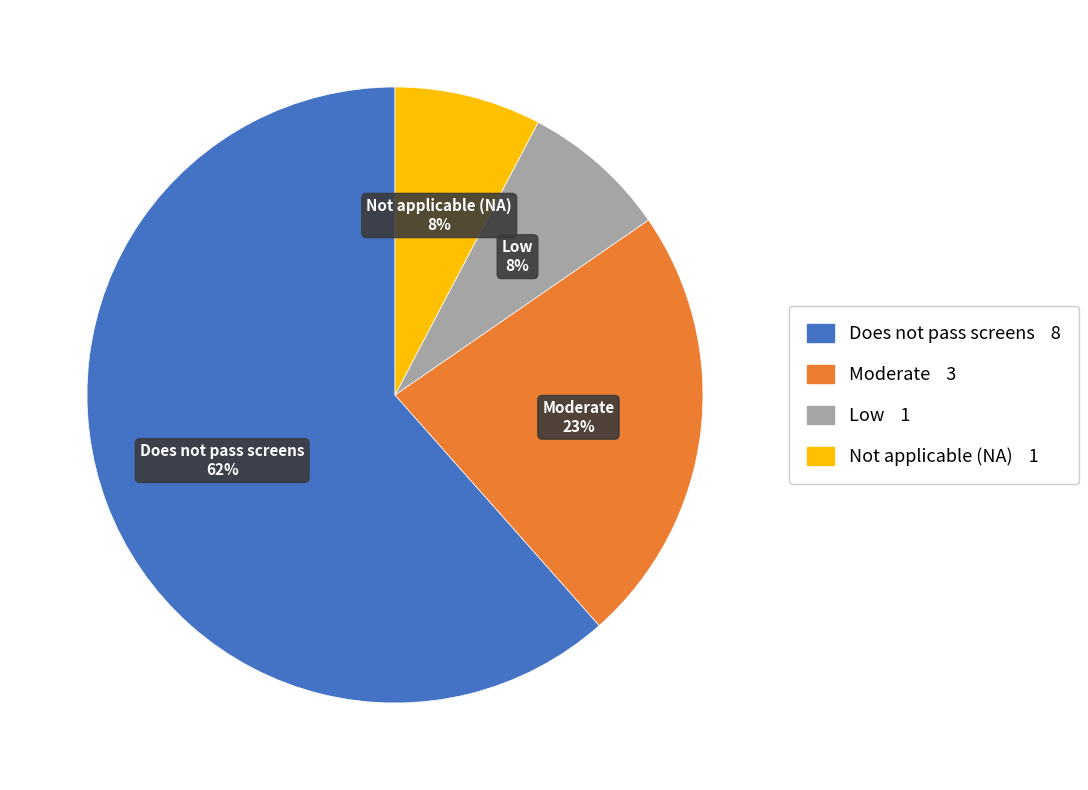

Does any single category account for the majority?

Yes